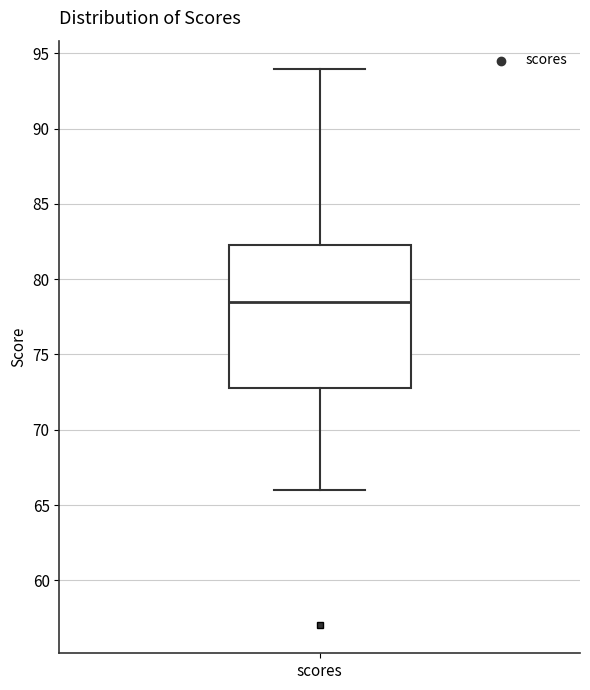

Where does the lower whisker of the box for scores end on the y-axis? The values are not printed on the chart, so give them approximately, as read against the axis.

66.0